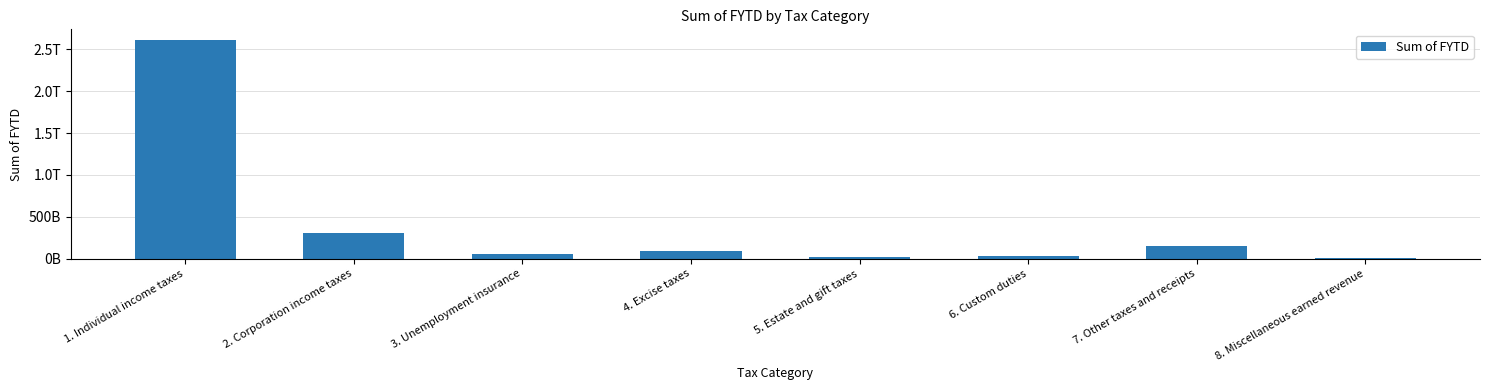

What is the sum of all values?

3266688370973.4